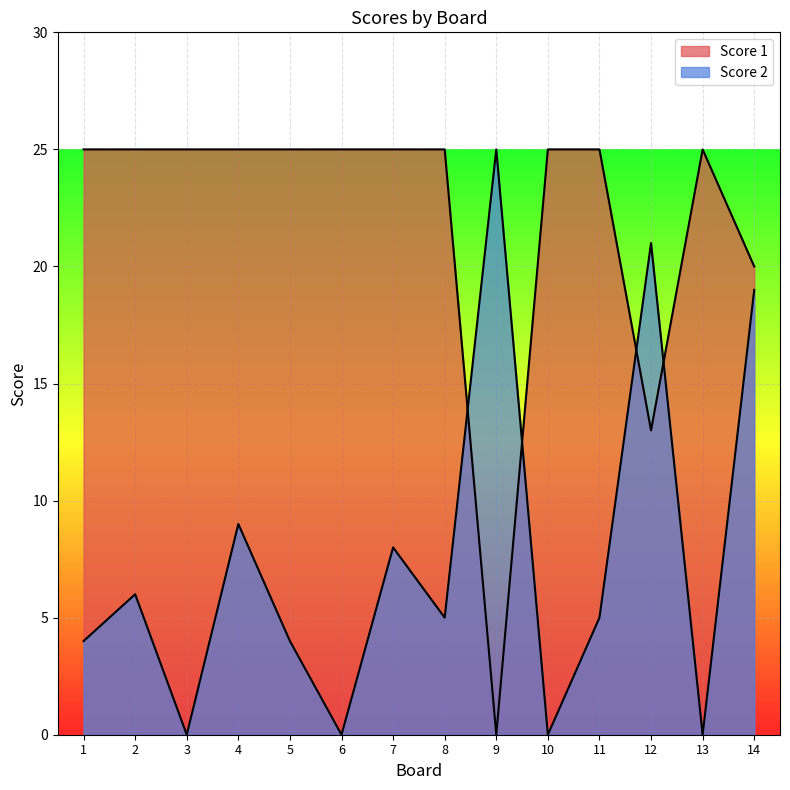

True or false: Score 1 has more than 1 interior local peaks.

False